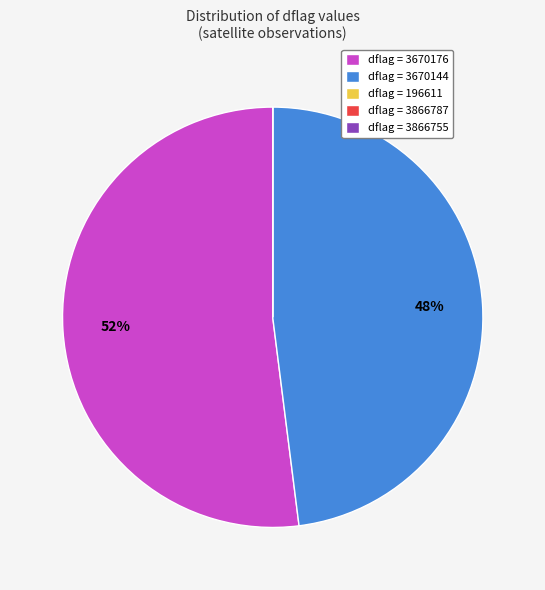

Is there any slice that represents more than half of the pie?

Yes